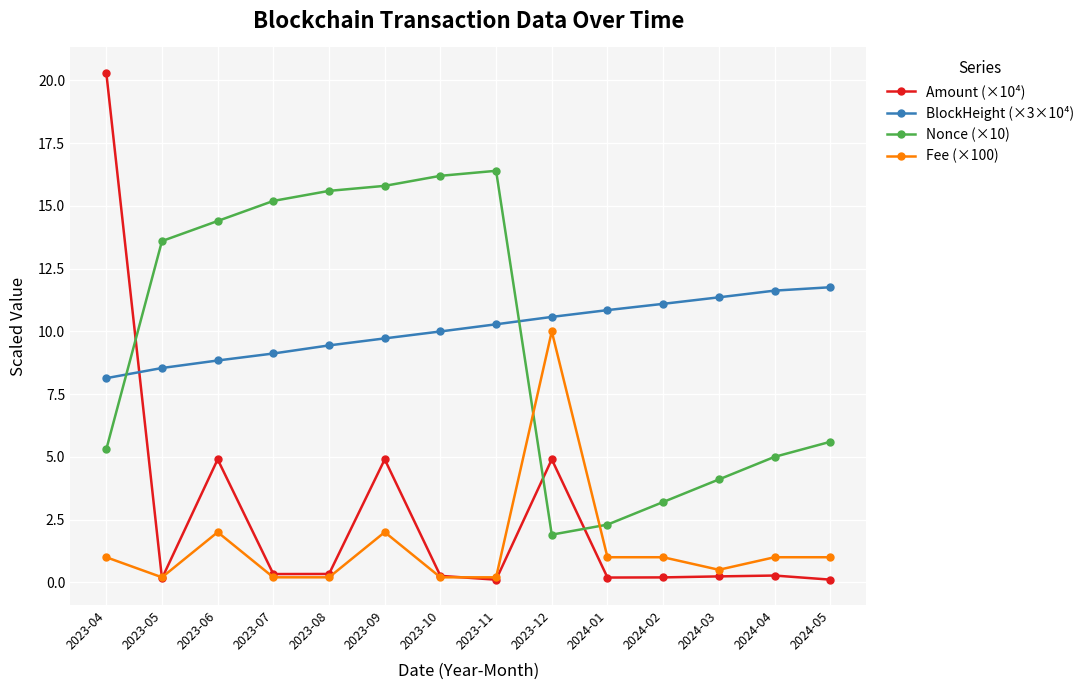

List the series in order of their peak value, lowest first.

Fee (×100), BlockHeight (×3×10⁴), Nonce (×10), Amount (×10⁴)